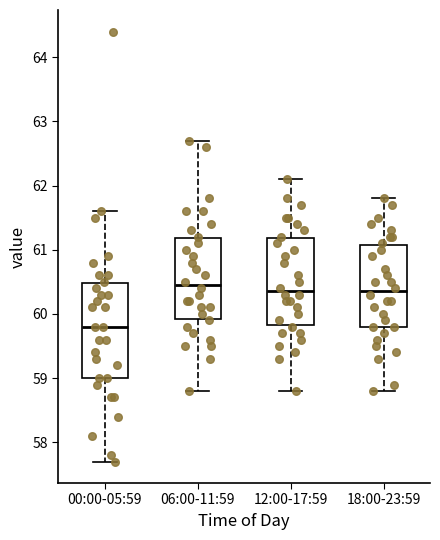

Which box is the tallest, from its lower edge to its upper edge?

00:00-05:59